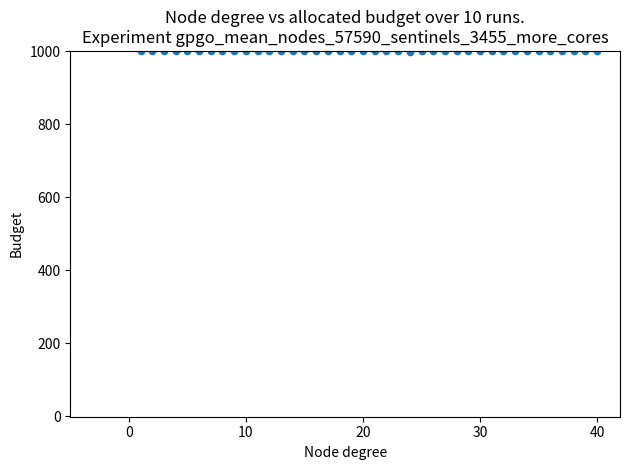

What is the range of X values (max minus min)?

39